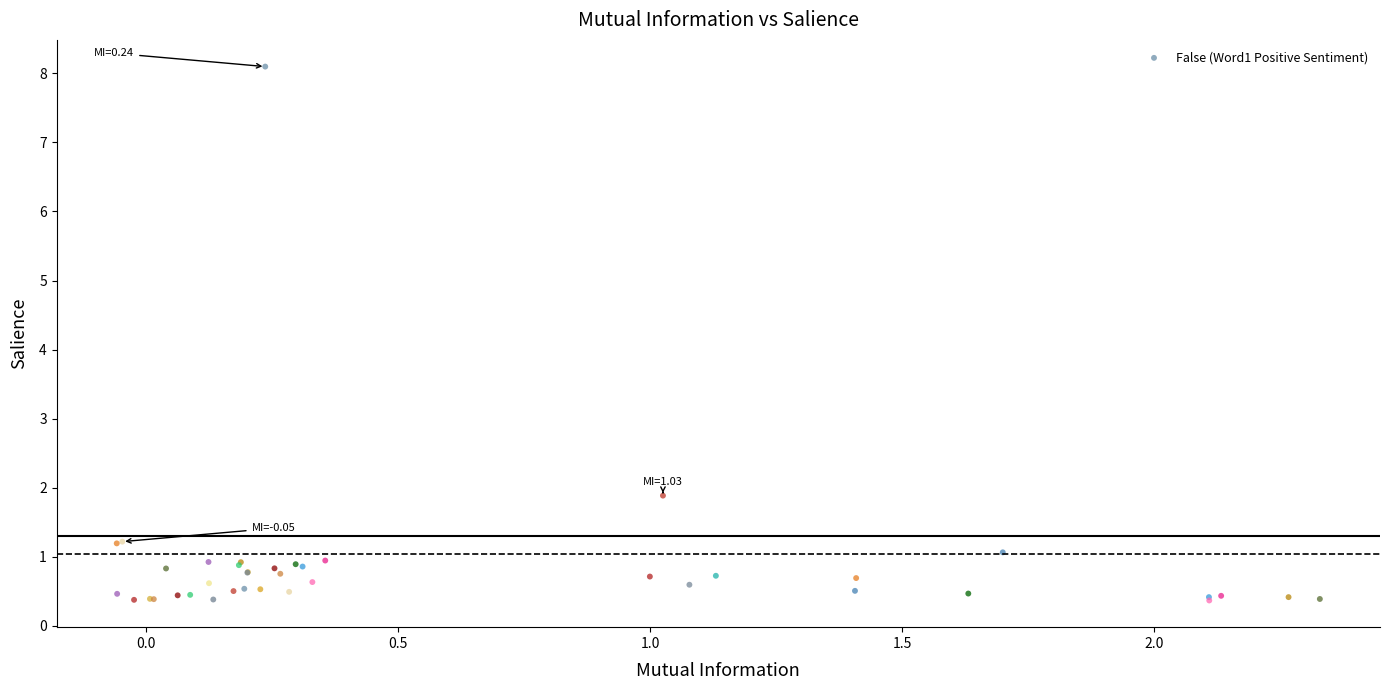

What Y value in the scatter plot is closest to 4?

1.9